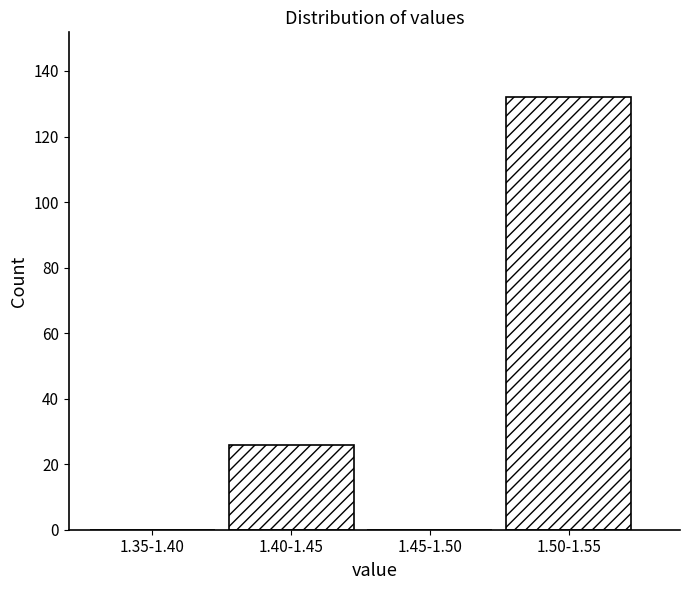

Reading left to right, what are all the values shown in this chart?

1.35-1.40=0	1.40-1.45=26	1.45-1.50=0	1.50-1.55=132